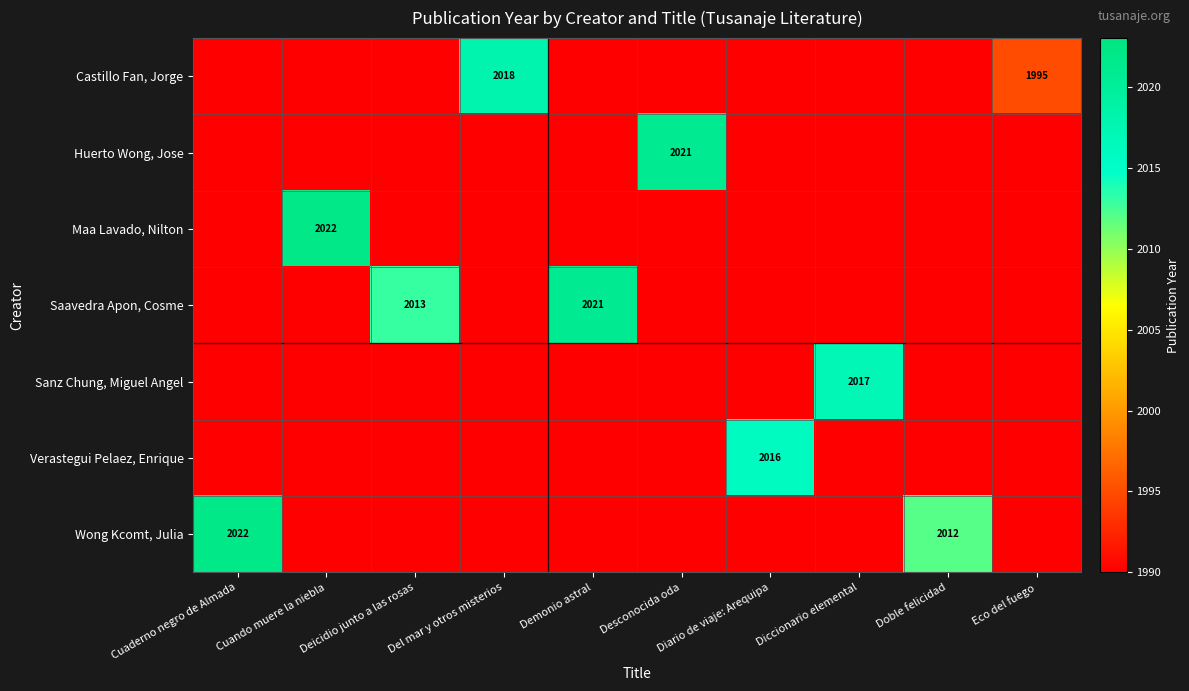

True or false: Castillo Fan, Jorge has a value of 1995 at Eco del fuego.

True